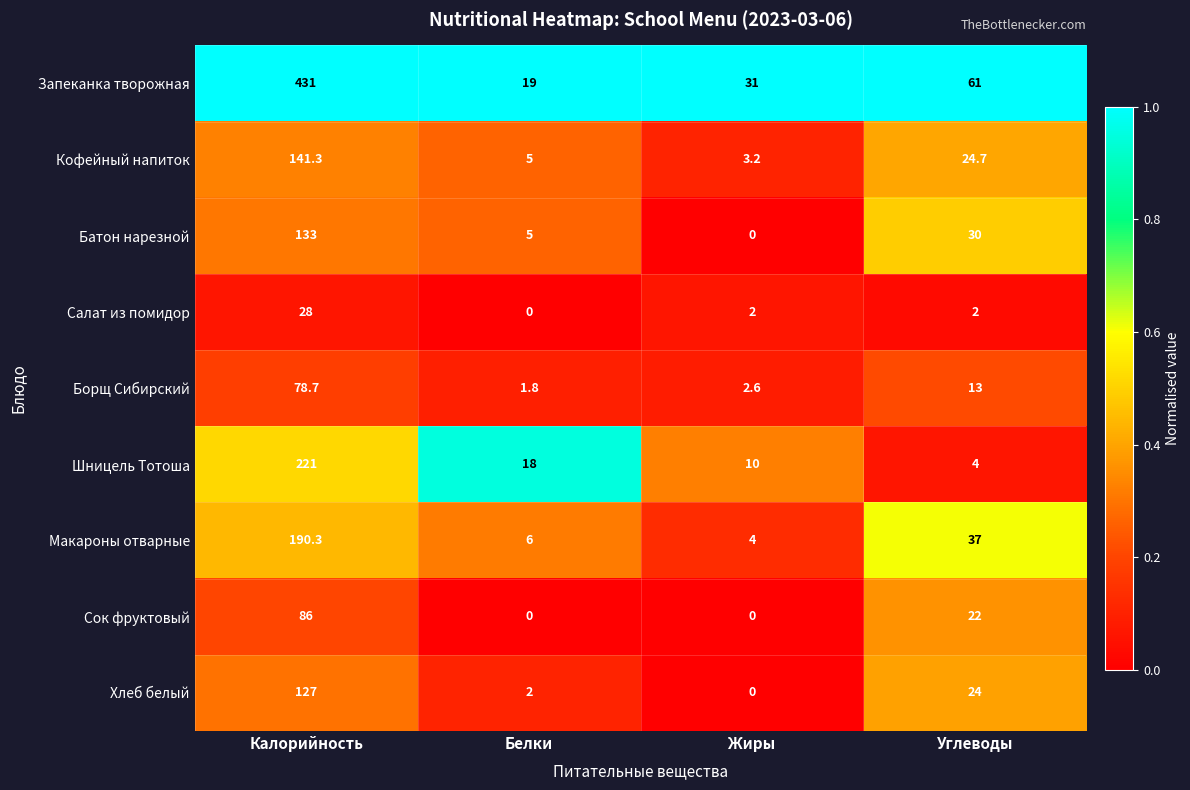

At how many categories does at least one series exceed 0?

4